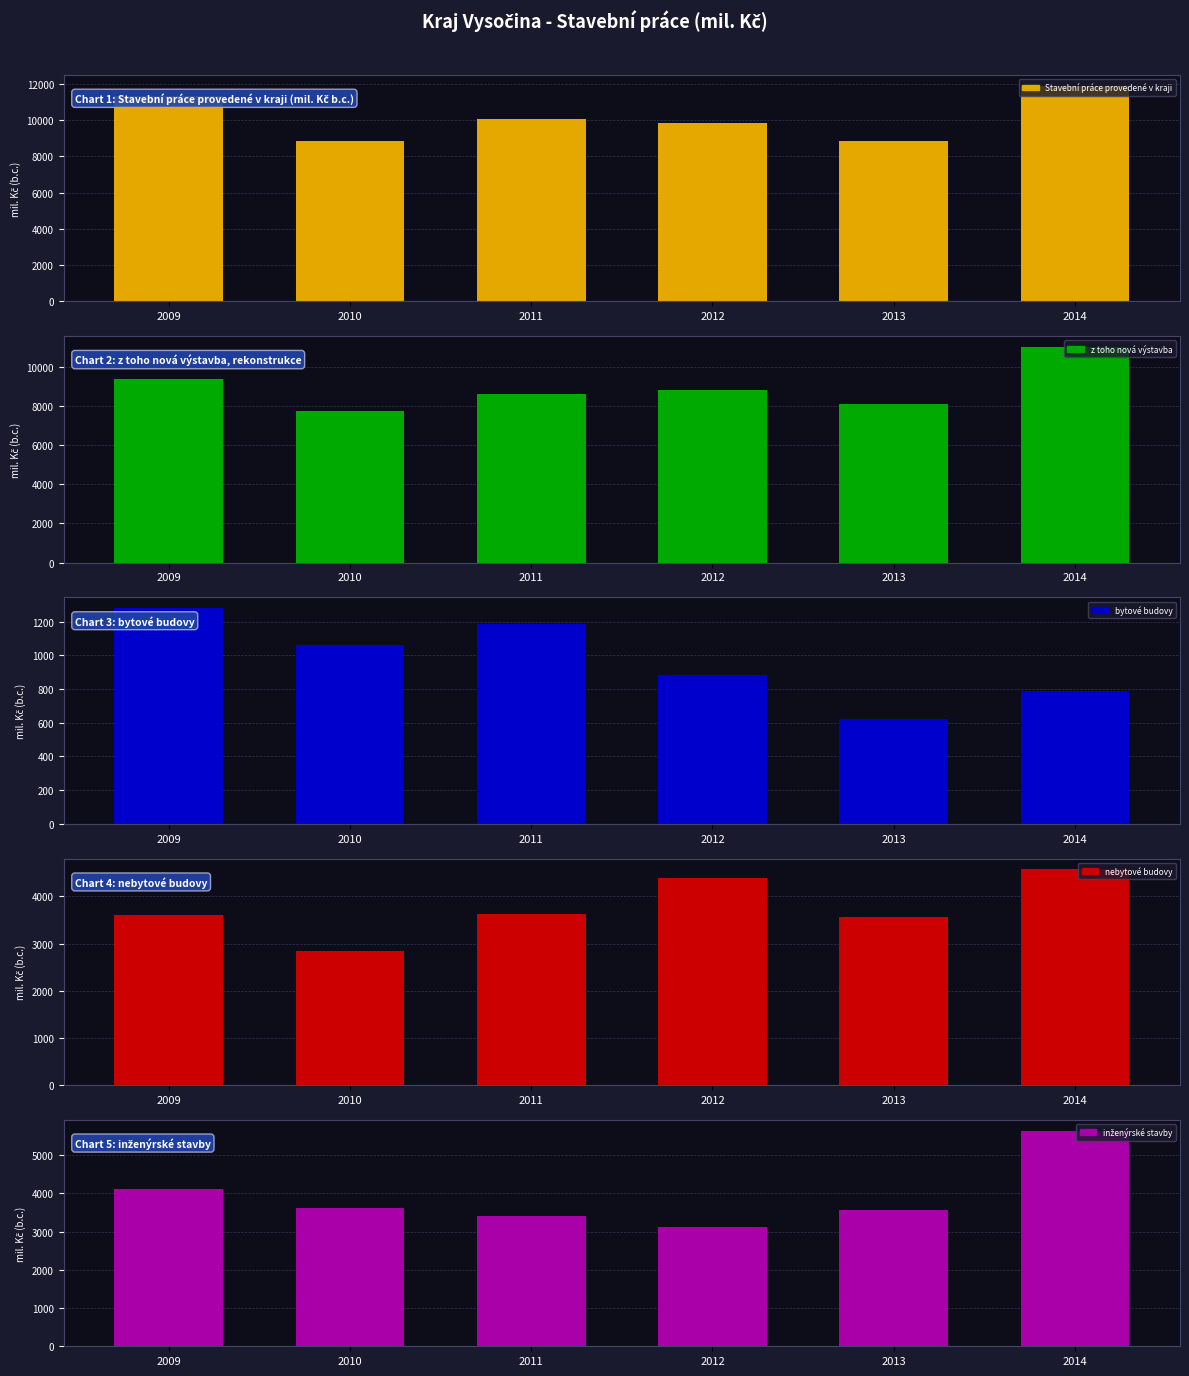

What are all the series names shown in the legend?

Stavební práce provedené v kraji, z toho nová výstavba, bytové budovy, nebytové budovy, inženýrské stavby